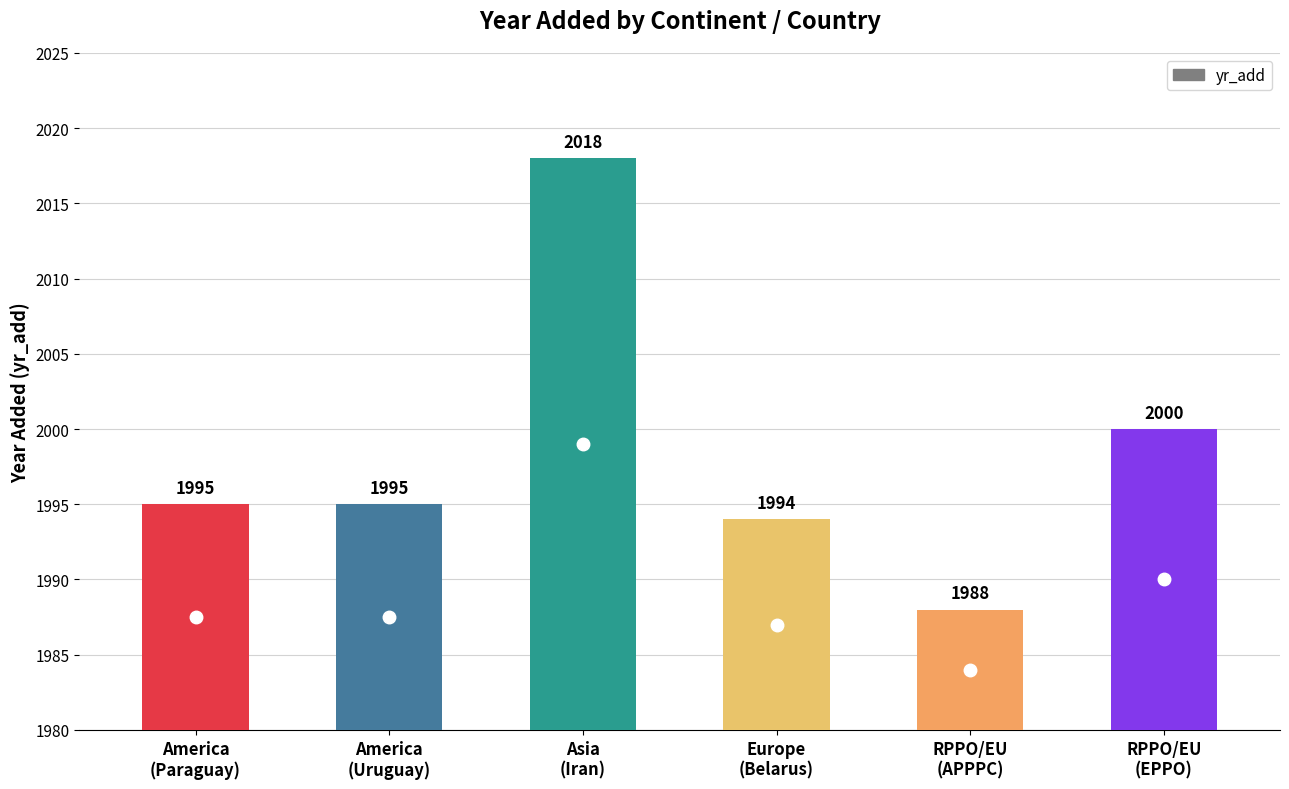

Which has a higher value, Asia
(Iran) or RPPO/EU
(APPPC)?

Asia
(Iran)